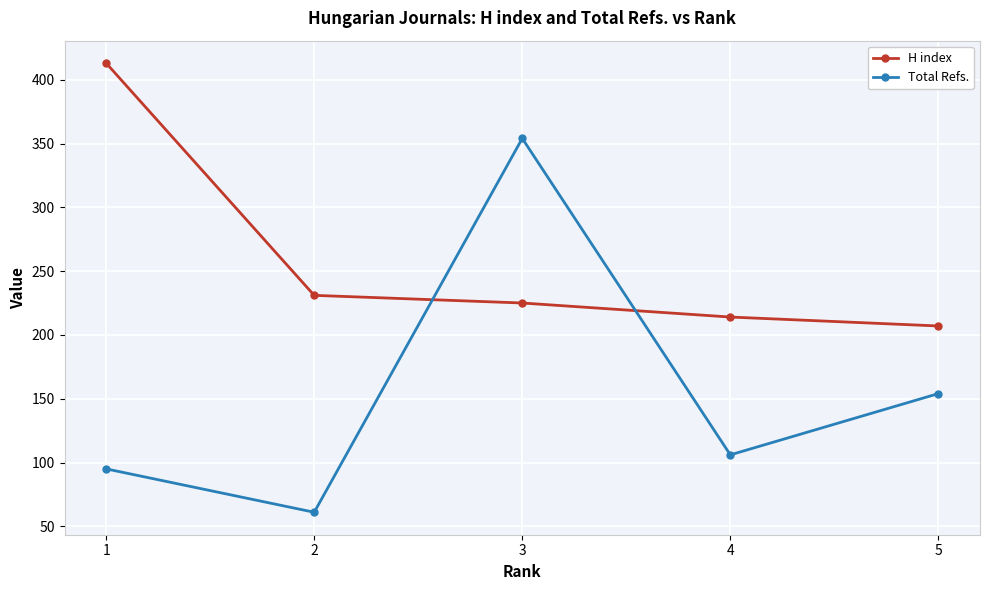

True or false: Total Refs. has a value of 354 at 3.

True